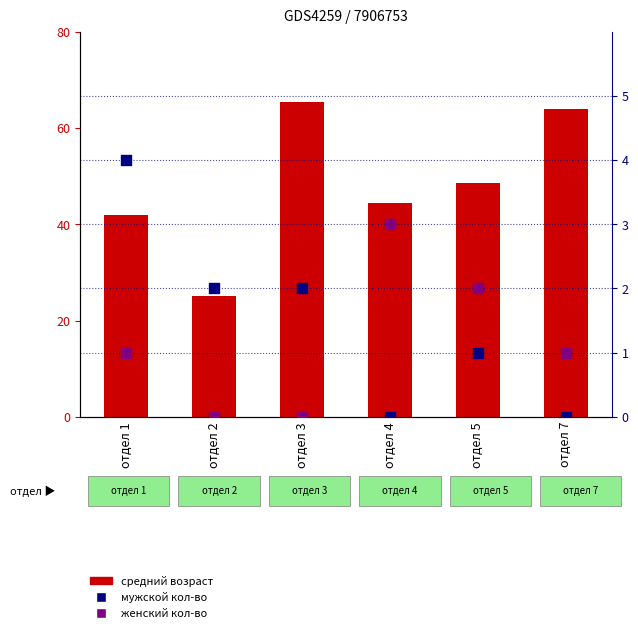

Which series reaches the minimum Y coordinate?

мужской count